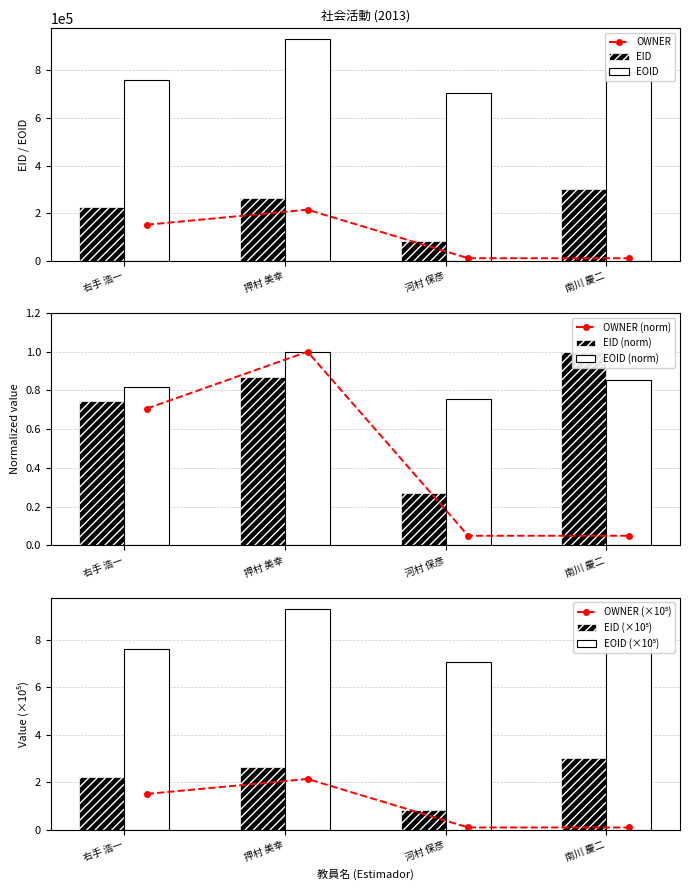

Which series has the widest spread of values?

EID